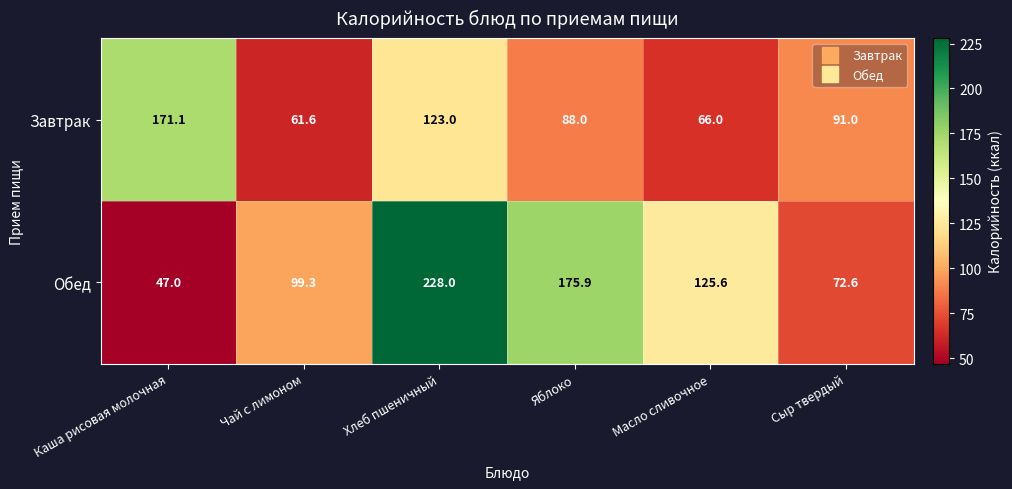

What is the sum of all Обед values?

748.4